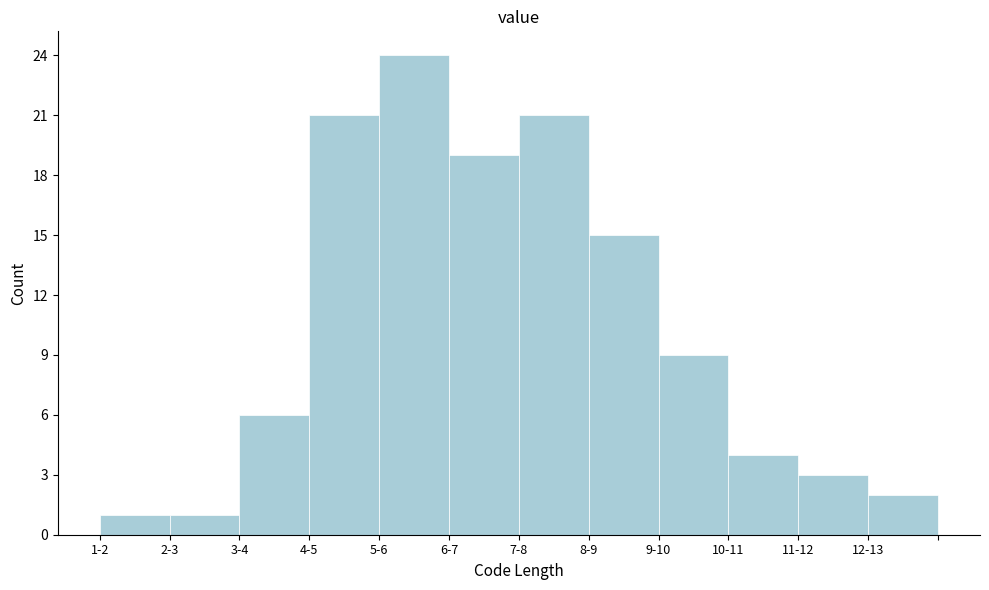

Reading left to right, what are all the values shown in this chart?

1-2=1	2-3=1	3-4=6	4-5=21	5-6=24	6-7=19	7-8=21	8-9=15	9-10=9	10-11=4	11-12=3	12-13=2